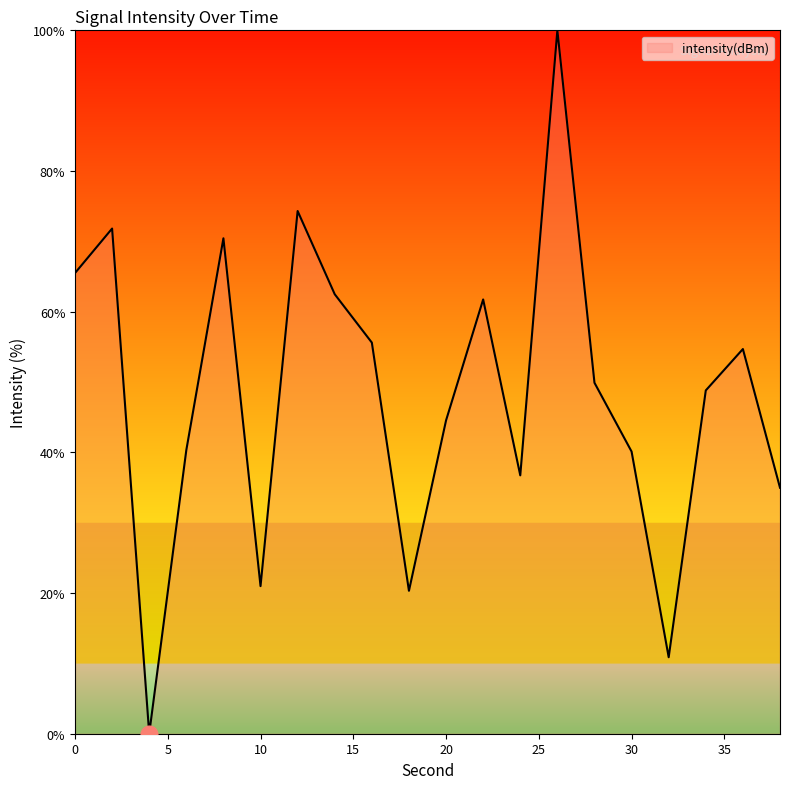

What is the sum of all values?

964.1